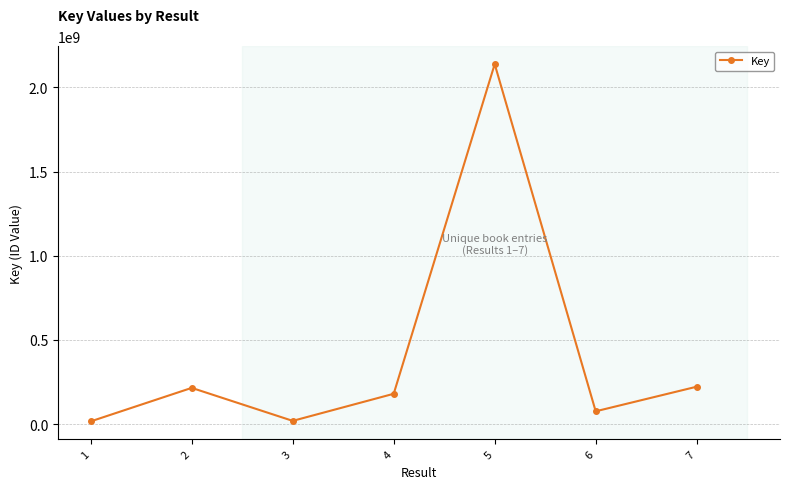

What is the change in value from 4 to 6?

-104072204